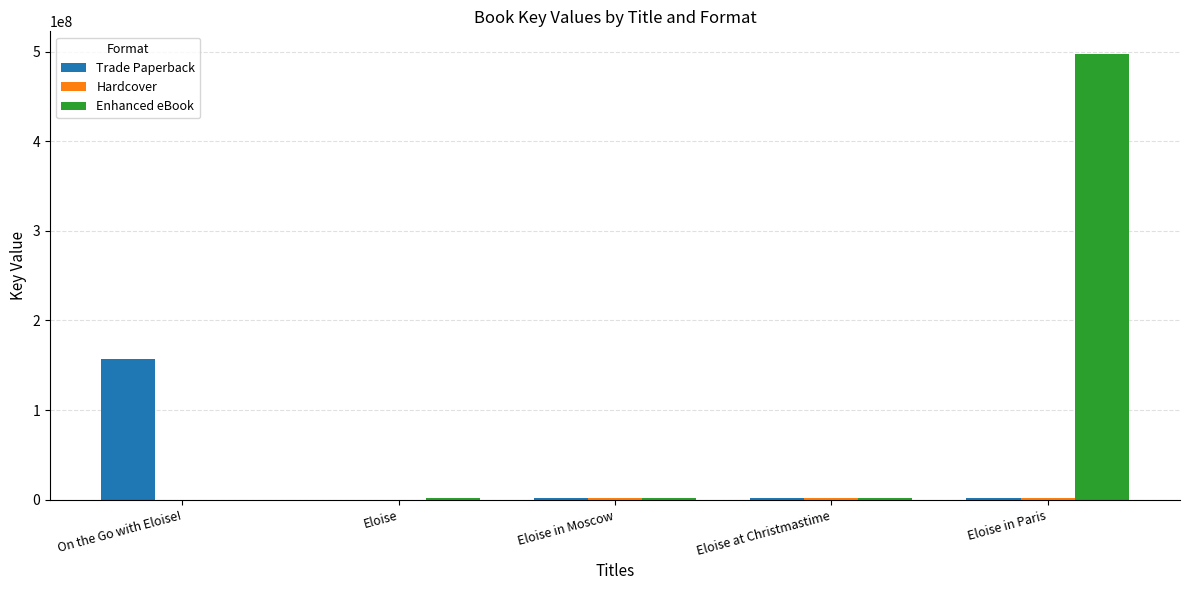

What is the maximum value shown in the chart?

497726368